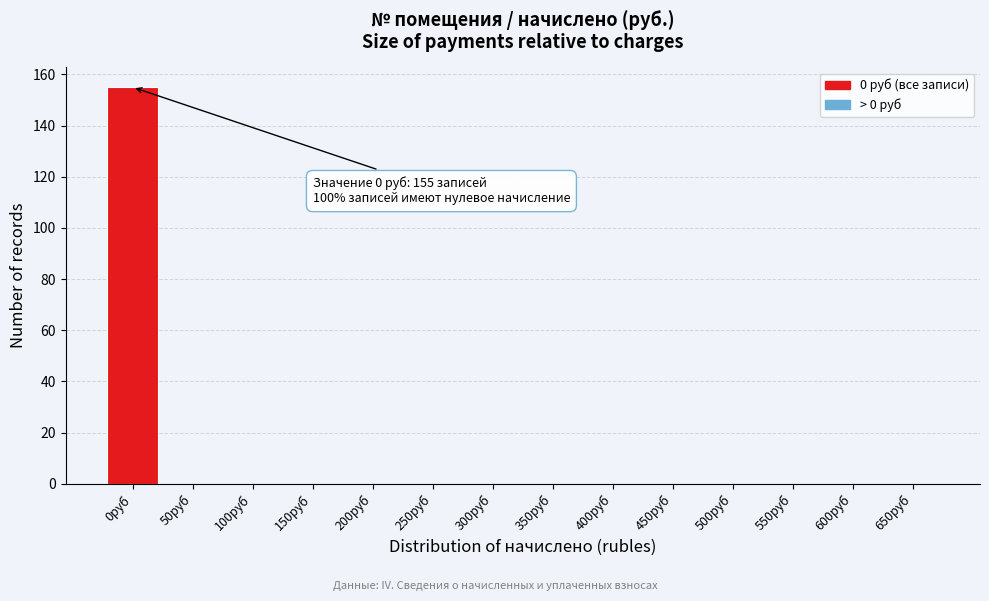

Reading left to right, transcribe all the data shown in this chart.

0руб=155	50руб=0	100руб=0	150руб=0	200руб=0	250руб=0	300руб=0	350руб=0	400руб=0	450руб=0	500руб=0	550руб=0	600руб=0	650руб=0